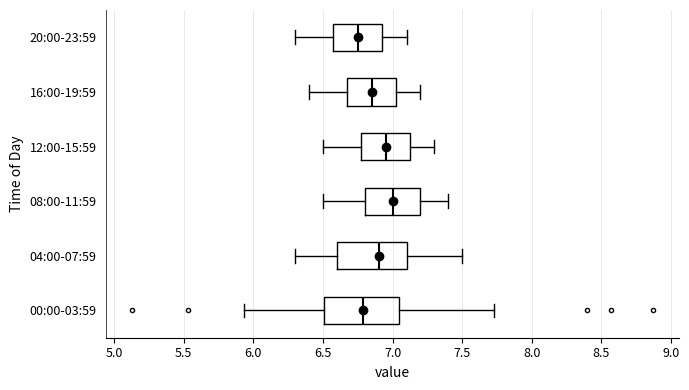

Reading bottom to top, transcribe this box plot: for each box, give where its median line is, the range the box spans, and where its two whiskers end, as read against the x-axis. The values are not printed on the chart, so give them approximately, as read against the axis.

00:00-03:59: median 6.80, box 6.50 to 7.05, whiskers 5.95 to 7.75
04:00-07:59: median 6.90, box 6.60 to 7.10, whiskers 6.30 to 7.50
08:00-11:59: median 7.00, box 6.80 to 7.20, whiskers 6.50 to 7.40
12:00-15:59: median 6.95, box 6.80 to 7.15, whiskers 6.50 to 7.30
16:00-19:59: median 6.85, box 6.70 to 7.05, whiskers 6.40 to 7.20
20:00-23:59: median 6.75, box 6.60 to 6.95, whiskers 6.30 to 7.10